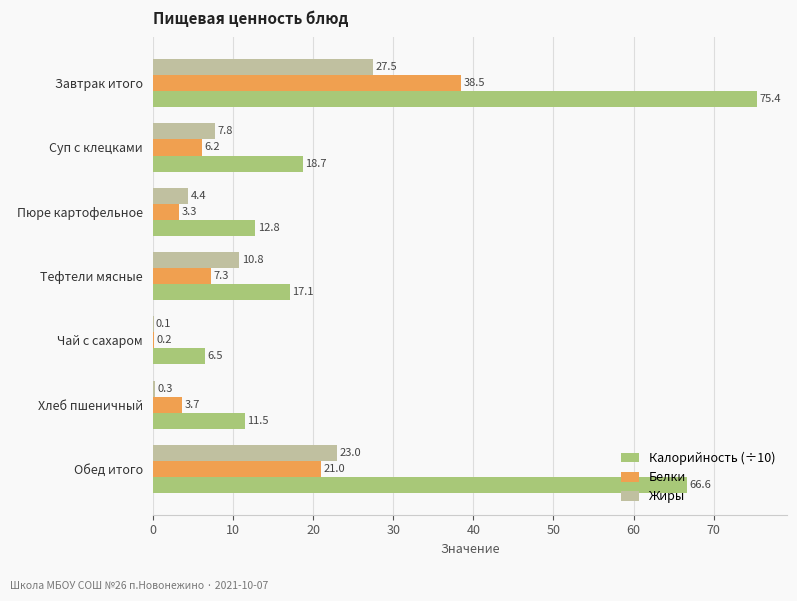

What is the sum of the Жиры values at Суп с клецками and Обед итого?

30.8